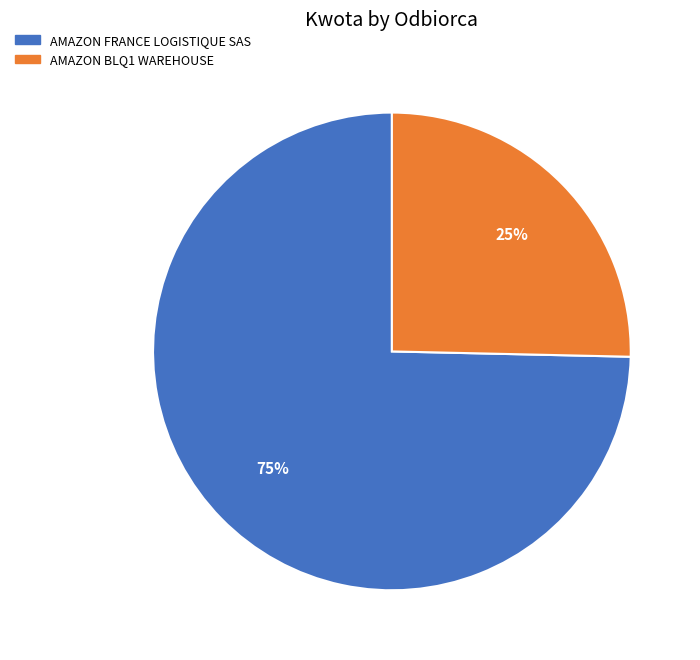

What is the majority slice?

AMAZON FRANCE LOGISTIQUE SAS